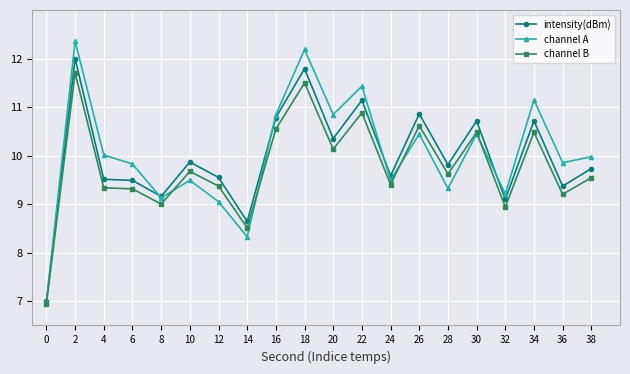

The value of intensity(dBm) at 2 is 12.0. True or false?

True